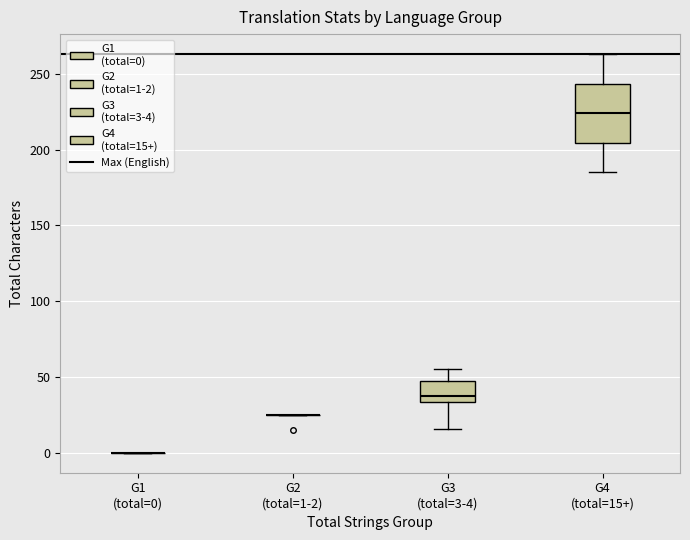

Reading left to right, read every box against the y-axis: the position of its median line, the range the box covers, and the ends of its whiskers. The values are not printed on the chart, so give them approximately, as read against the axis.

G1 (total=0): box collapsed to a line at 0, whiskers 0 to 0
G2 (total=1-2): box collapsed to a line at 25, whiskers 25 to 25
G3 (total=3-4): median 40, box 35 to 50, whiskers 15 to 55
G4 (total=15+): median 225, box 205 to 245, whiskers 185 to 265